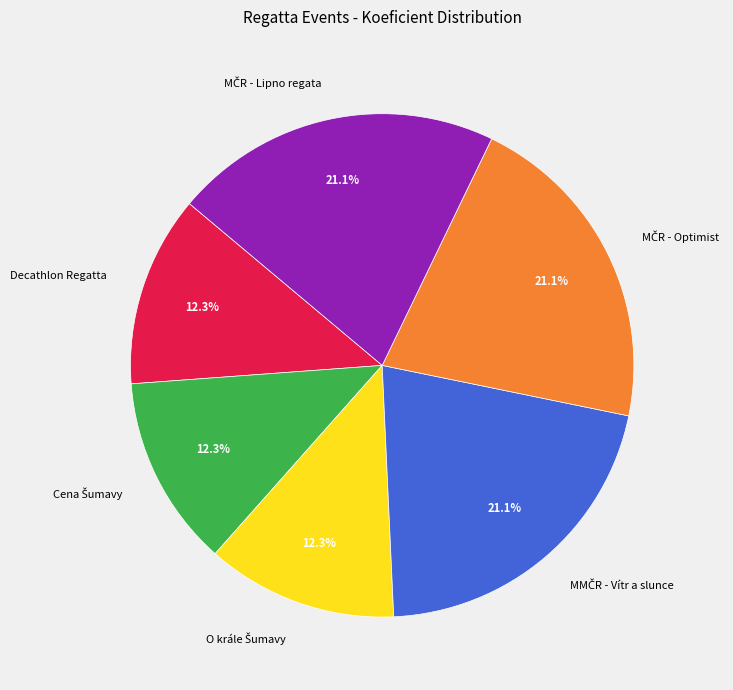

Does any single category account for the majority?

No